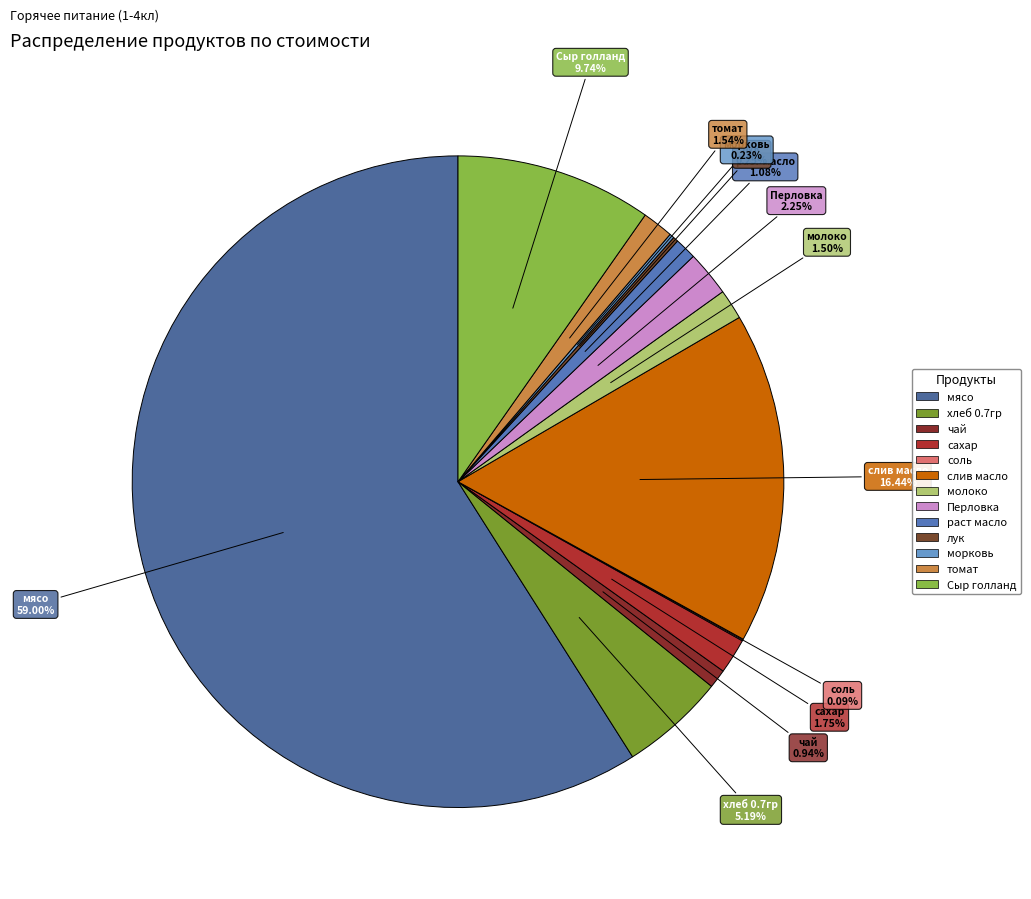

Which has a higher value, Сыр голланд or хлеб 0.7гр?

Сыр голланд